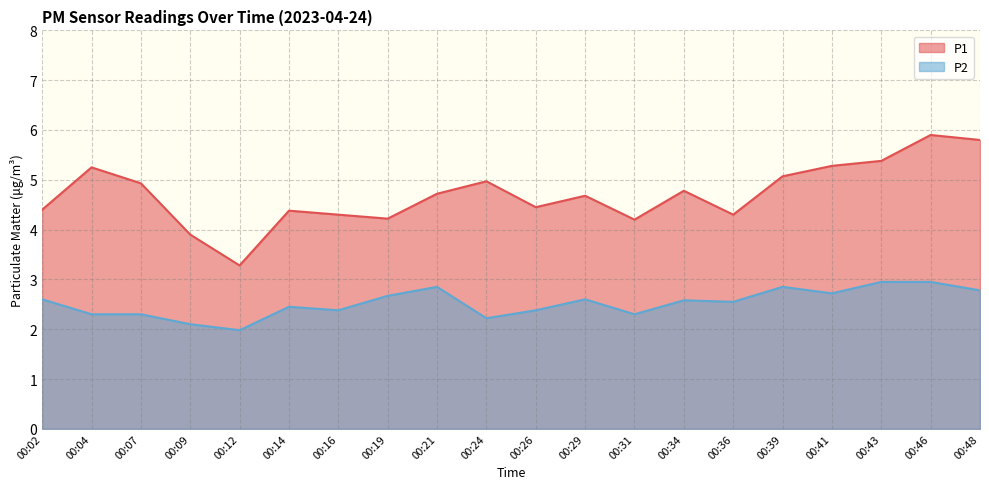

Rank the series by their maximum value, from highest to lowest.

P1, P2